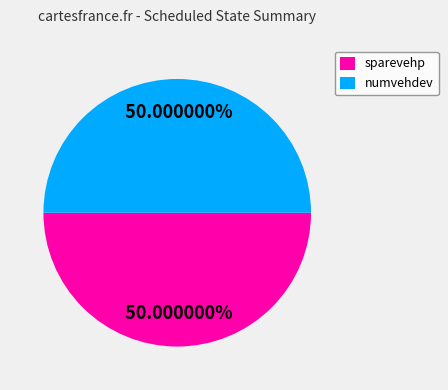

Do numvehdev and sparevehp together represent more than half of the pie?

Yes